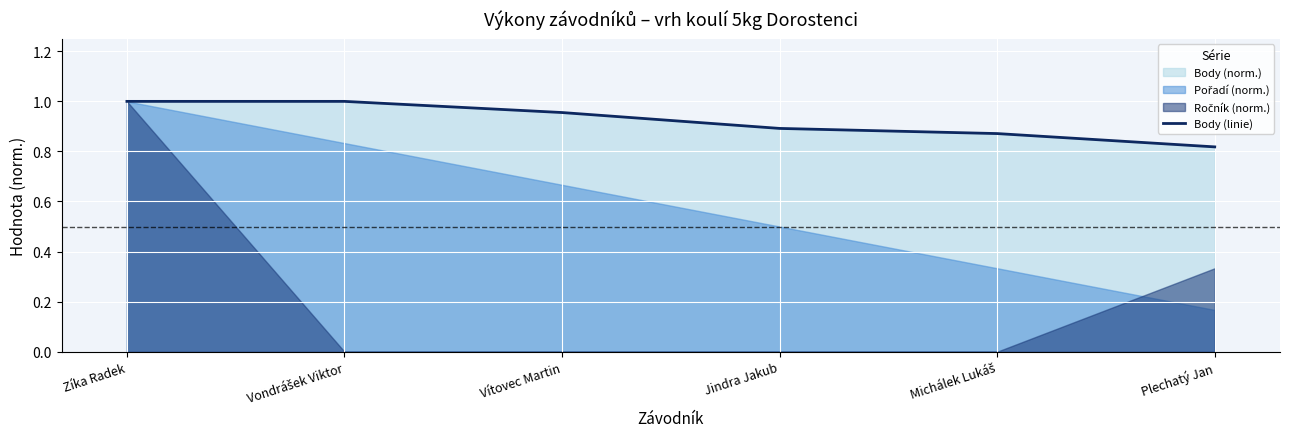

What is the label of the 5th point from the right?

Vondrášek Viktor